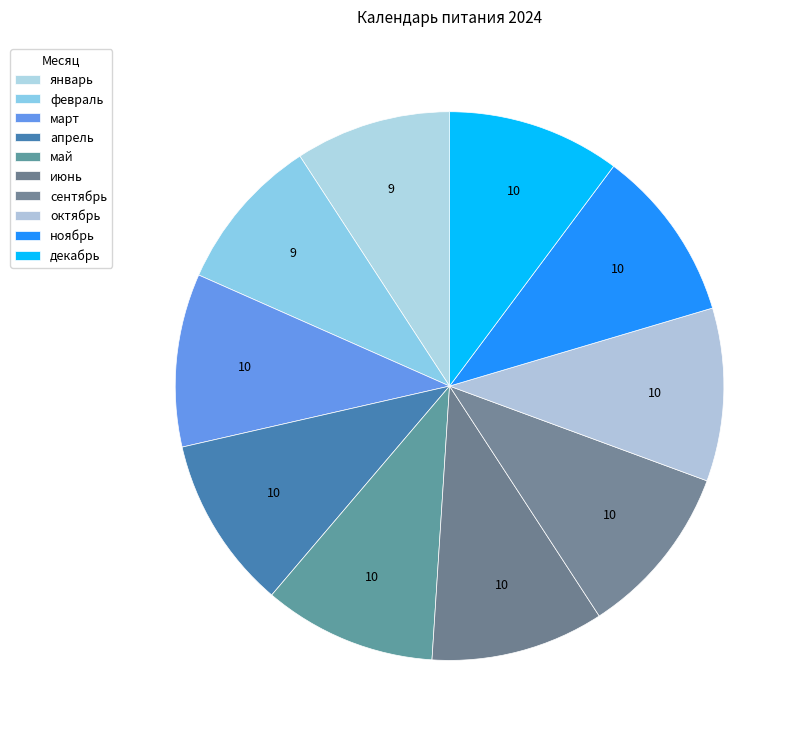

What is the ratio of the value at март to the value at июнь?

1.0